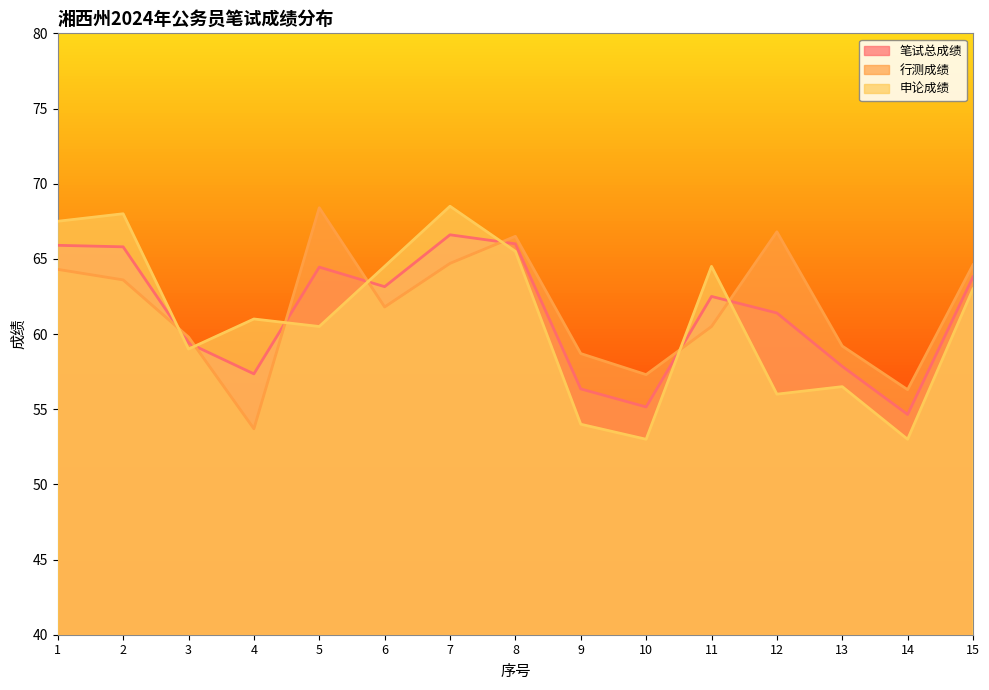

How many intersections are there between 申论成绩 and 笔试总成绩?

7